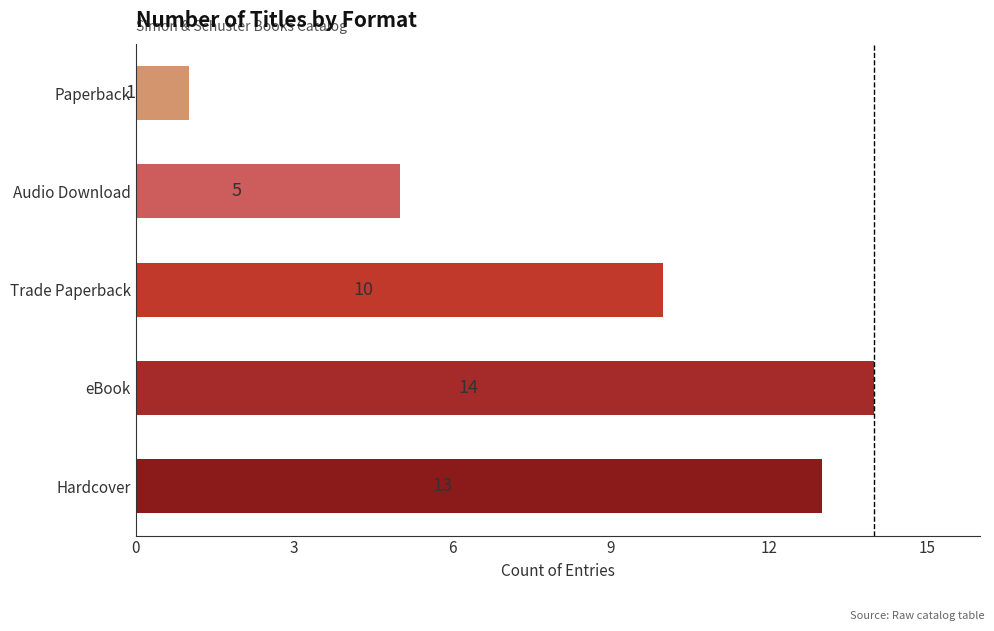

The chart shows a value of 14 at eBook. True or false?

True